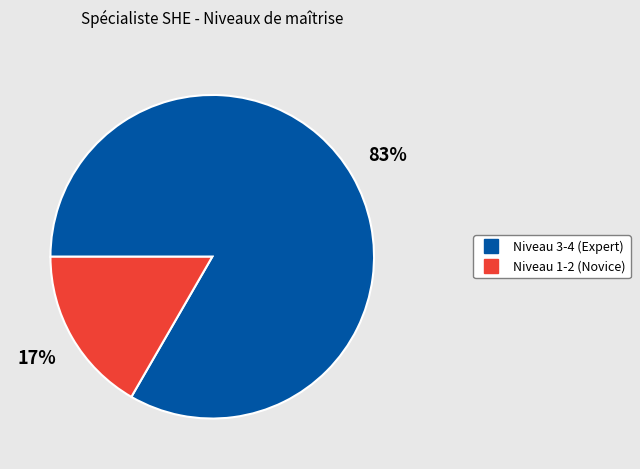

How many segments does this pie chart have?

2